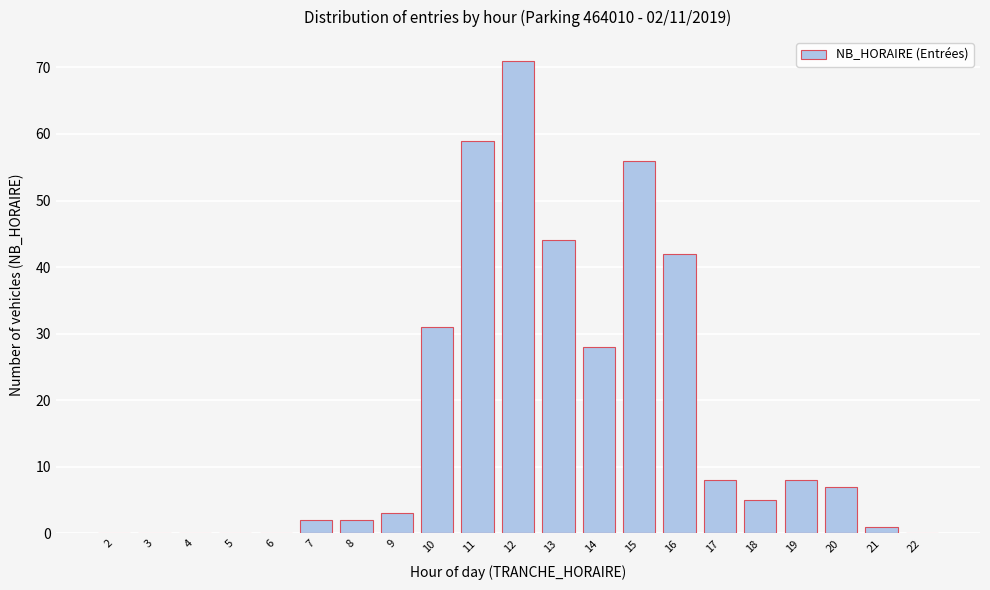

What is the maximum value shown in the chart?

71